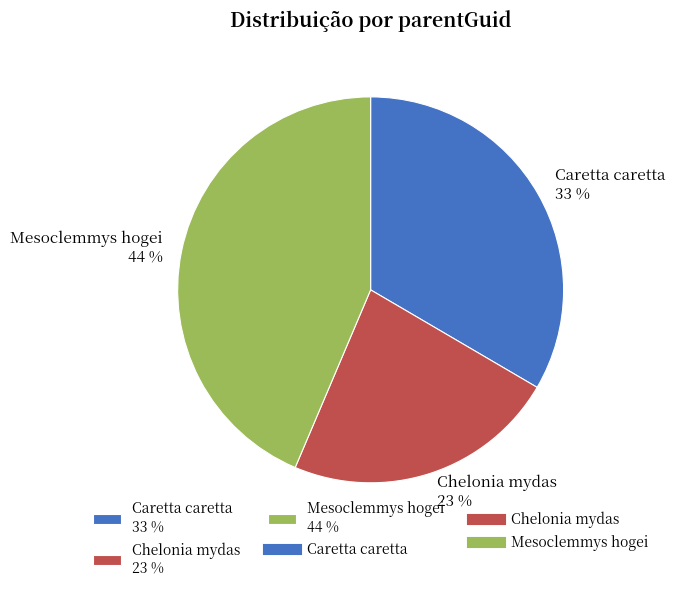

Combined, do Chelonia mydas 23 % and Caretta caretta 33 % account for over 50%?

Yes